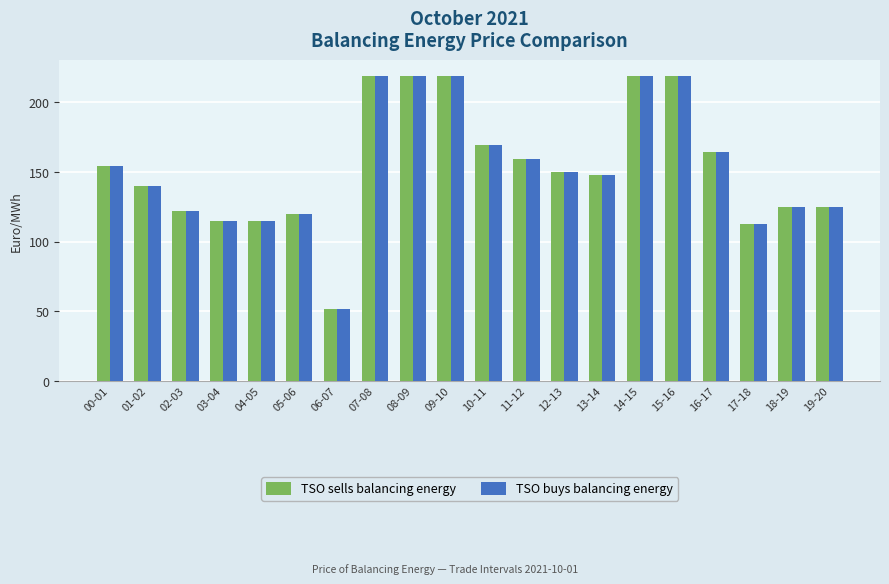

What value does the TSO sells balancing energy series have at 03-04?

114.8